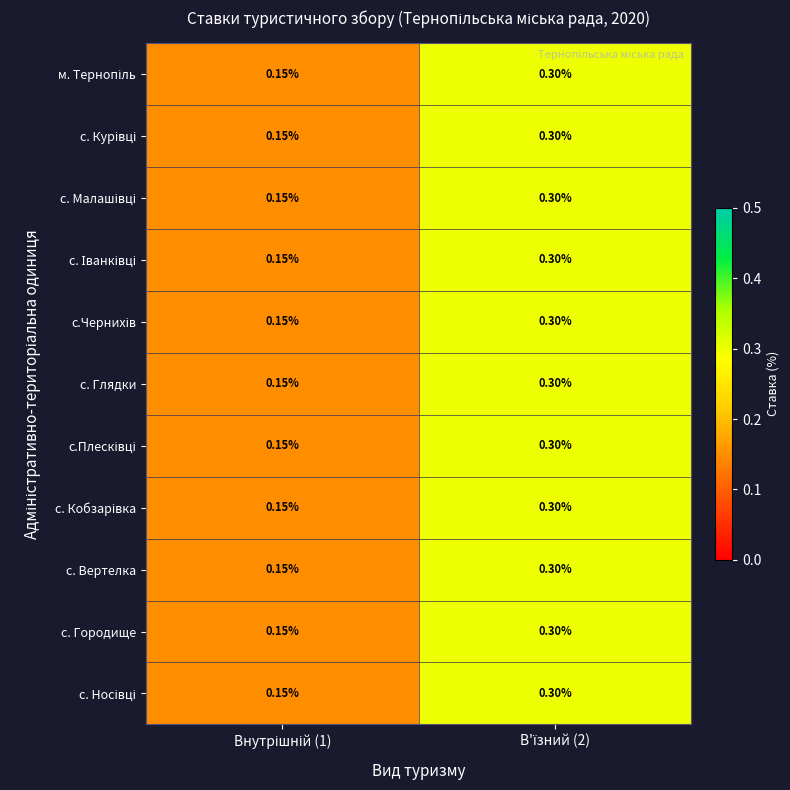

How many categories are shown in the chart?

2